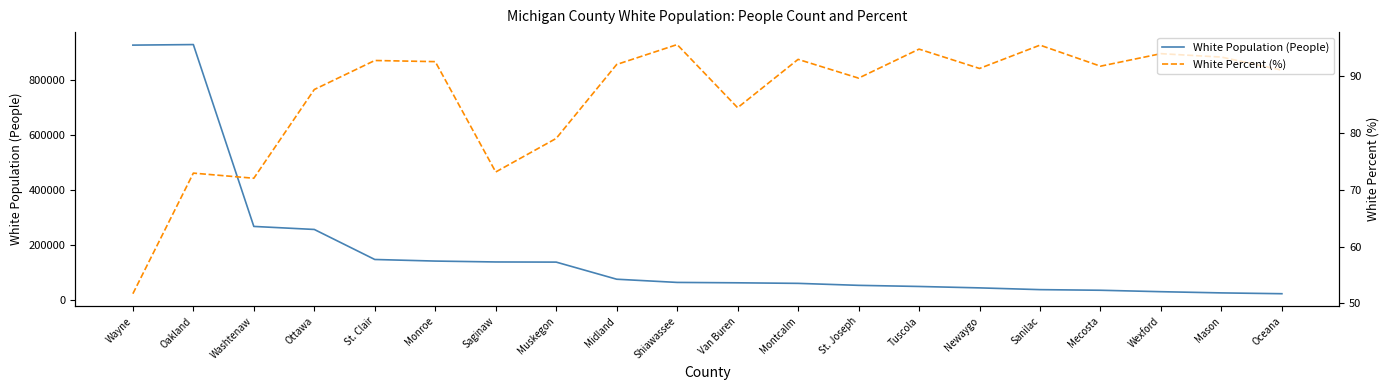

Reading left to right, transcribe all the data shown in this chart.

White Population (People): 925806.0	927800.0	268216.0	257231.0	148323.0	142575.0	139345.0	138802.0	76753.0	65133.0	63735.0	61712.0	54526.0	50465.0	45333.0	38969.0	36729.0	31507.0	27146.0	24168.0
White Percent (%): 51.7	72.9	72.0	87.6	92.7	92.5	73.1	79.0	92.0	95.5	84.4	92.9	89.6	94.7	91.3	95.4	91.7	93.9	93.3	91.0